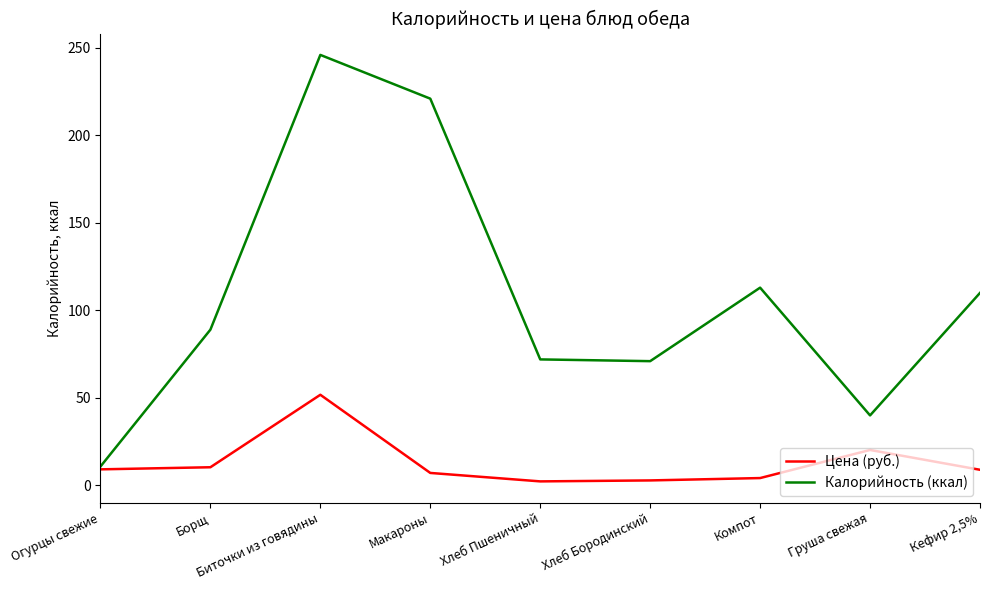

What are all the series names shown in the legend?

Цена (руб.), Калорийность (ккал)